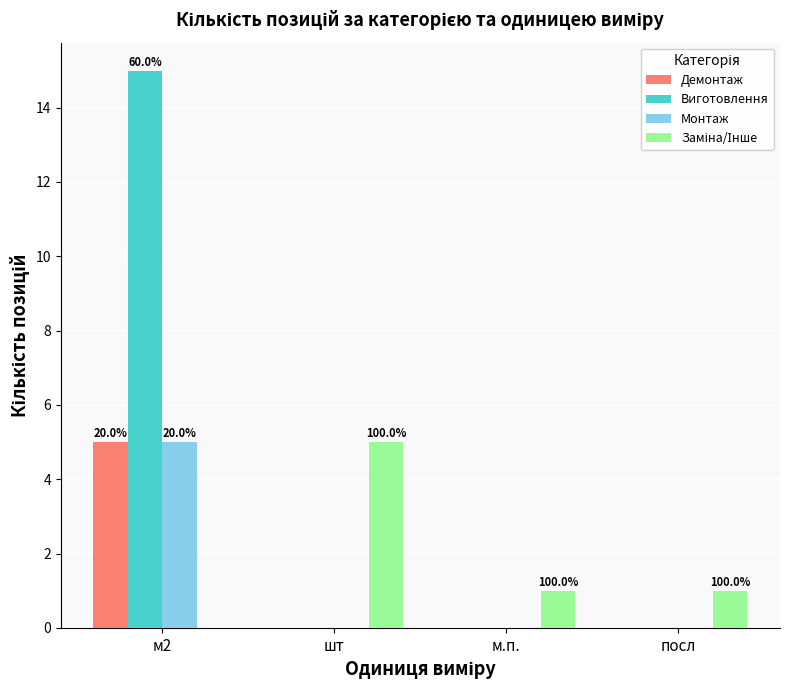

What is the sum of all Виготовлення values?

15